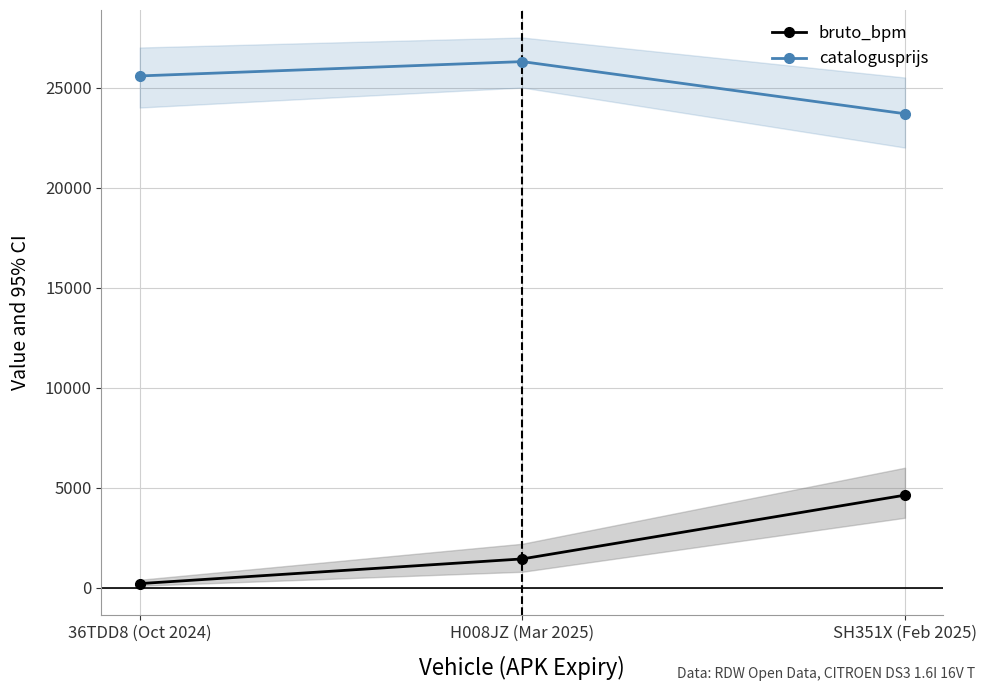

What is the average value of the bruto_bpm series?

2094